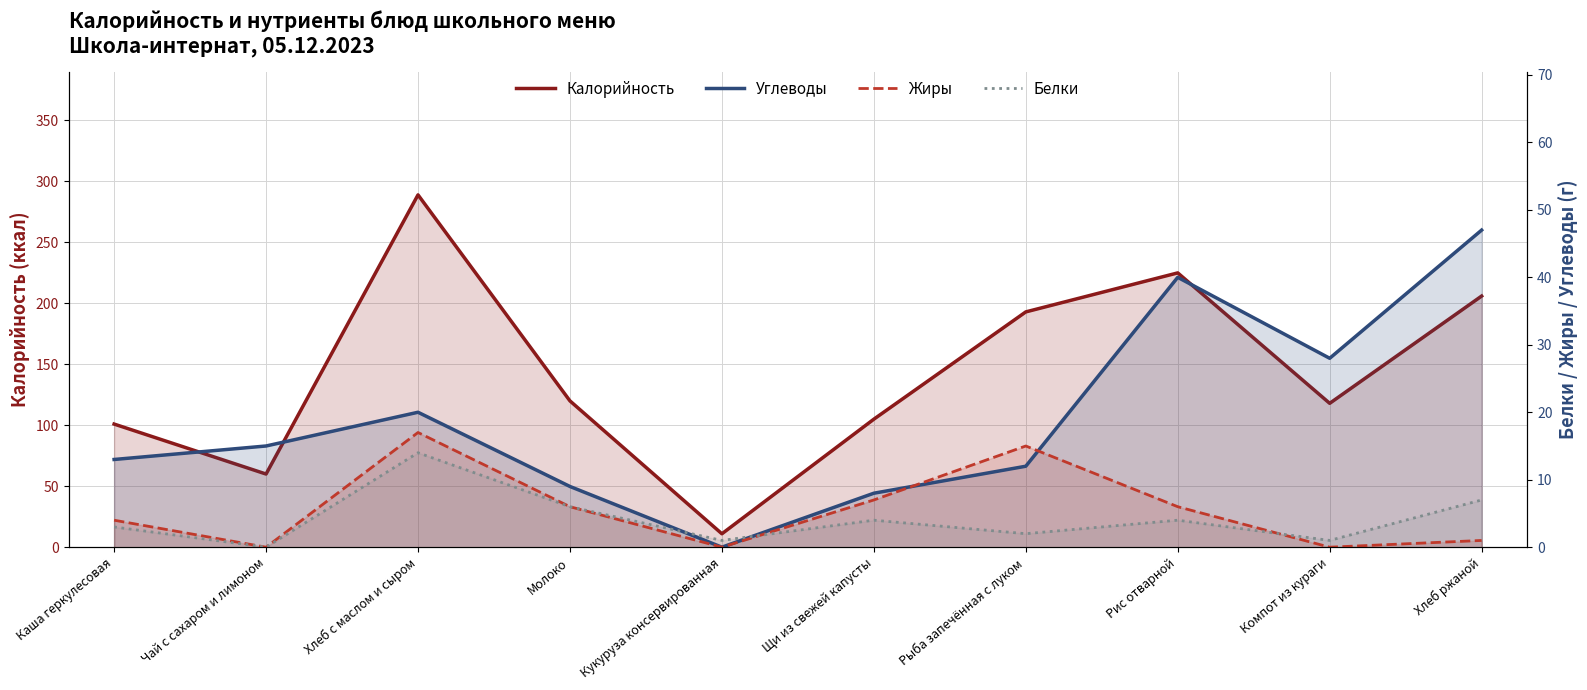

Which series has the largest total across all categories?

Калорийность